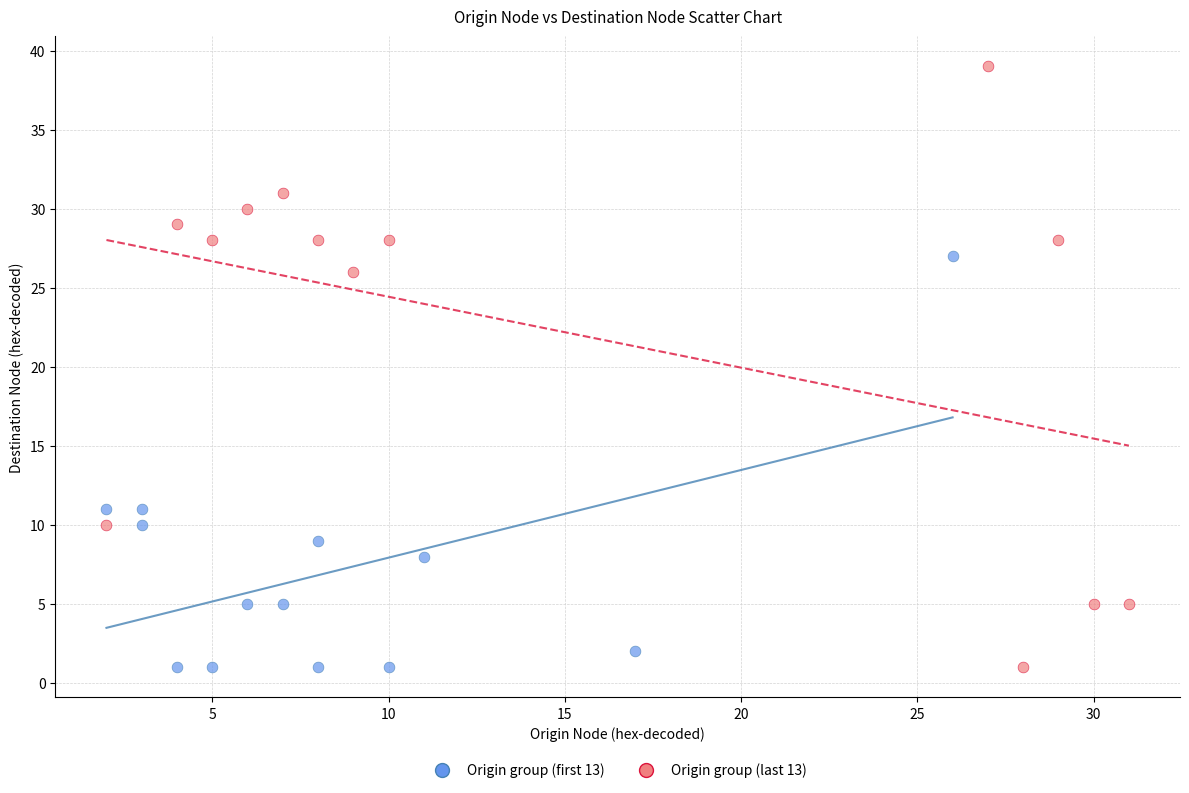

Which series has the largest Y range (max minus min)?

Origin group (last 13)